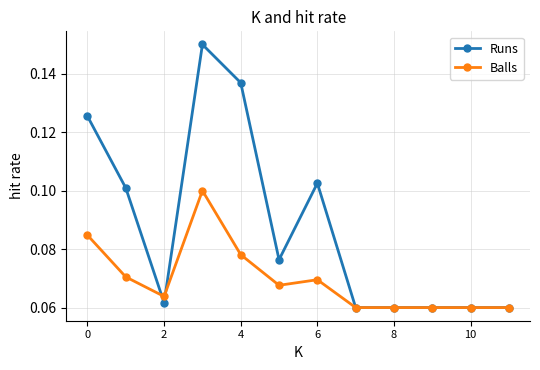

Which series has the largest range (max minus min)?

Runs